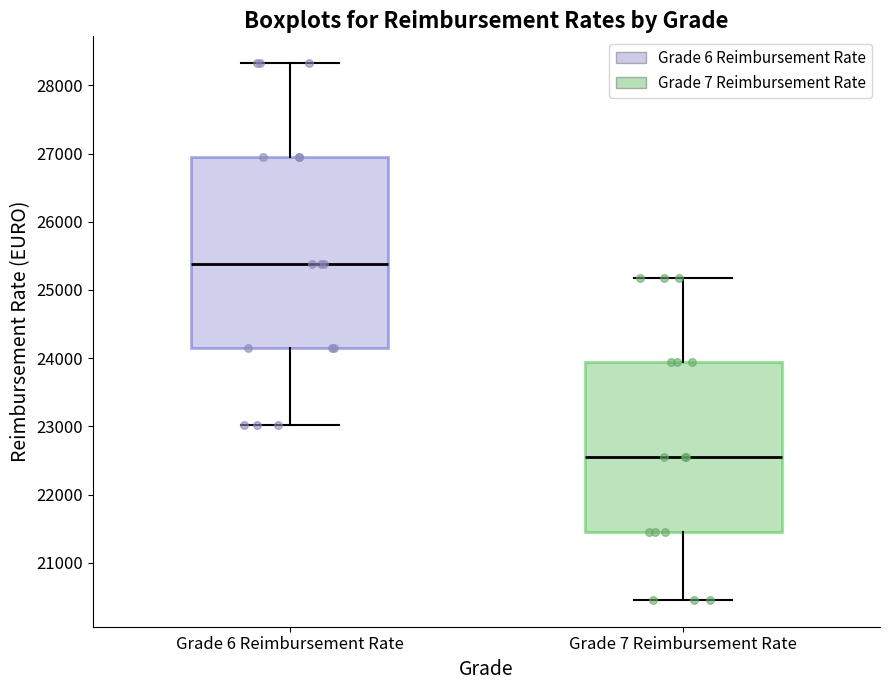

Where does the lower whisker of the box for Grade 7 Reimbursement Rate end on the y-axis? The values are not printed on the chart, so give them approximately, as read against the axis.

20500